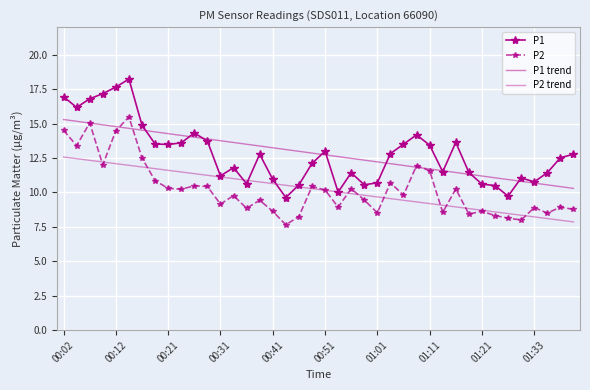

What are all the series names shown in the legend?

P1, P2, P1 trend, P2 trend